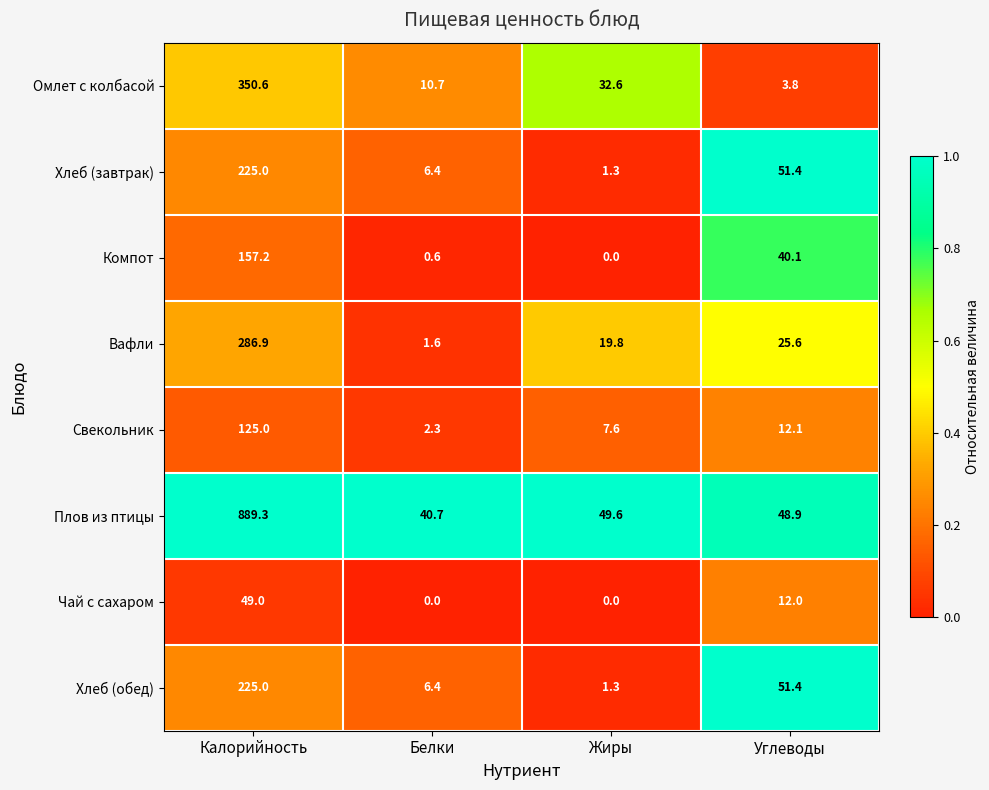

Which series has the largest range (max minus min)?

Плов из птицы